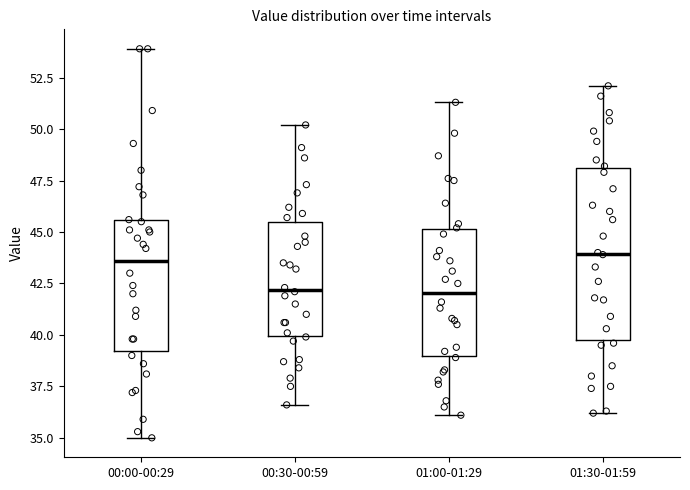

Comparing the boxes themselves (not the whiskers), which one is the tallest?

01:30-01:59